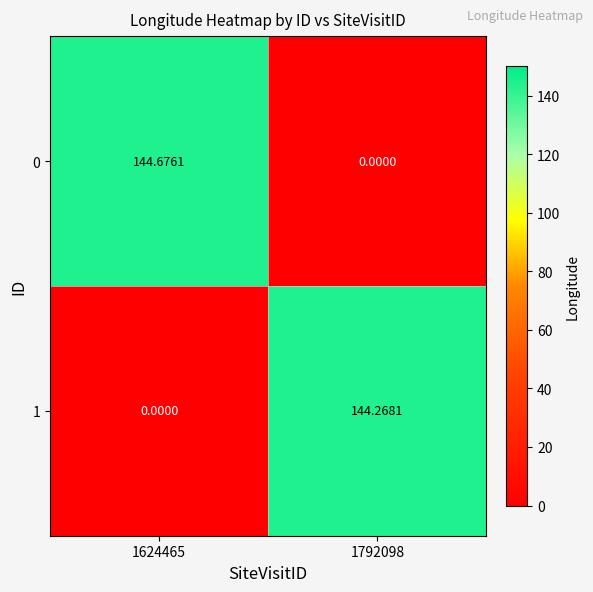

Is the value of 0 at 1792098 greater than the value of 1 at 1792098?

No